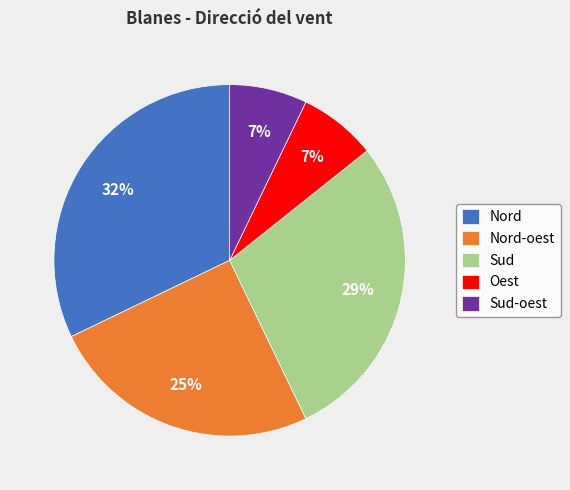

To the nearest percent, what is the combined percentage of Nord-oest and Oest?

32%